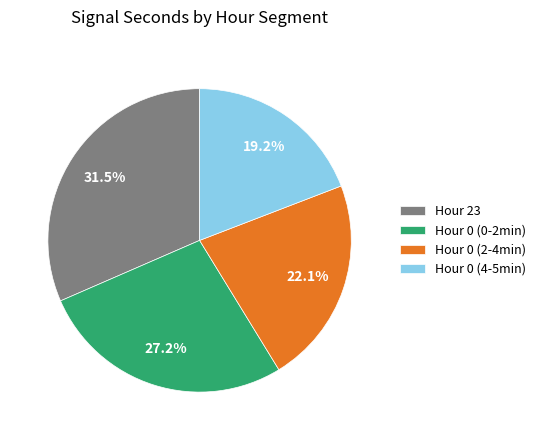

Count the number of slices in the pie.

4